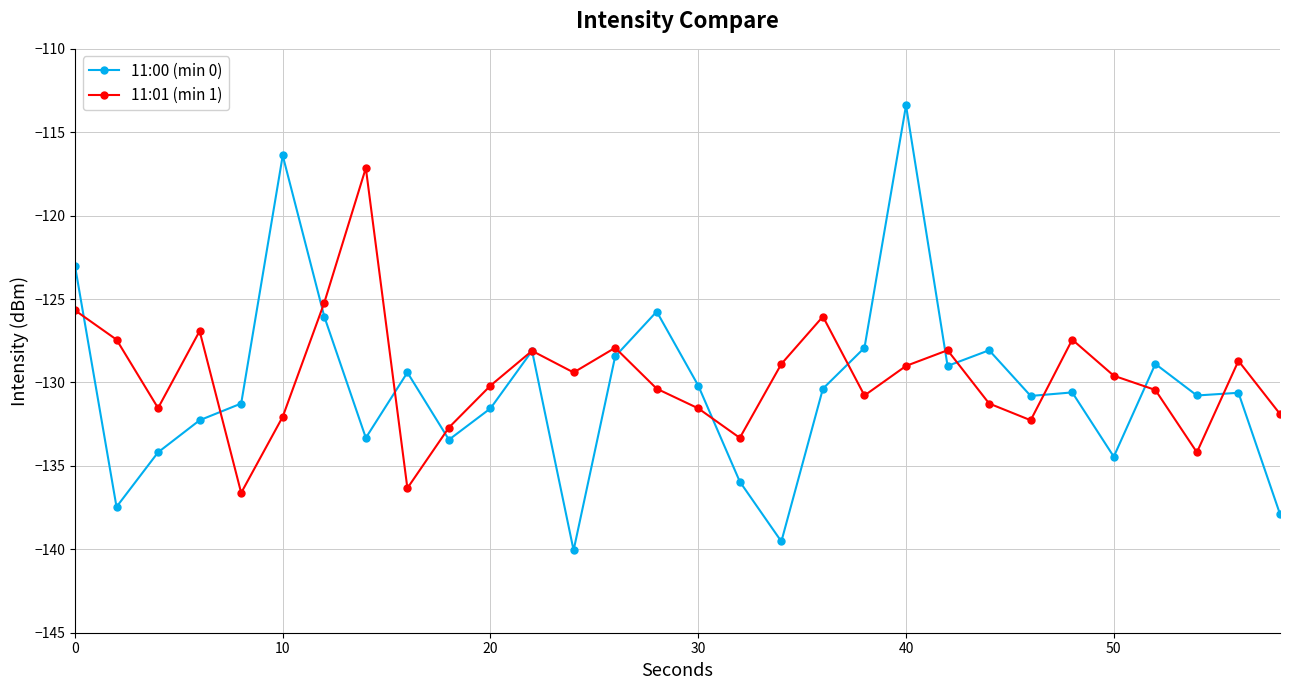

True or false: 11:00 (min 0) and 11:01 (min 1) cross at least once.

True